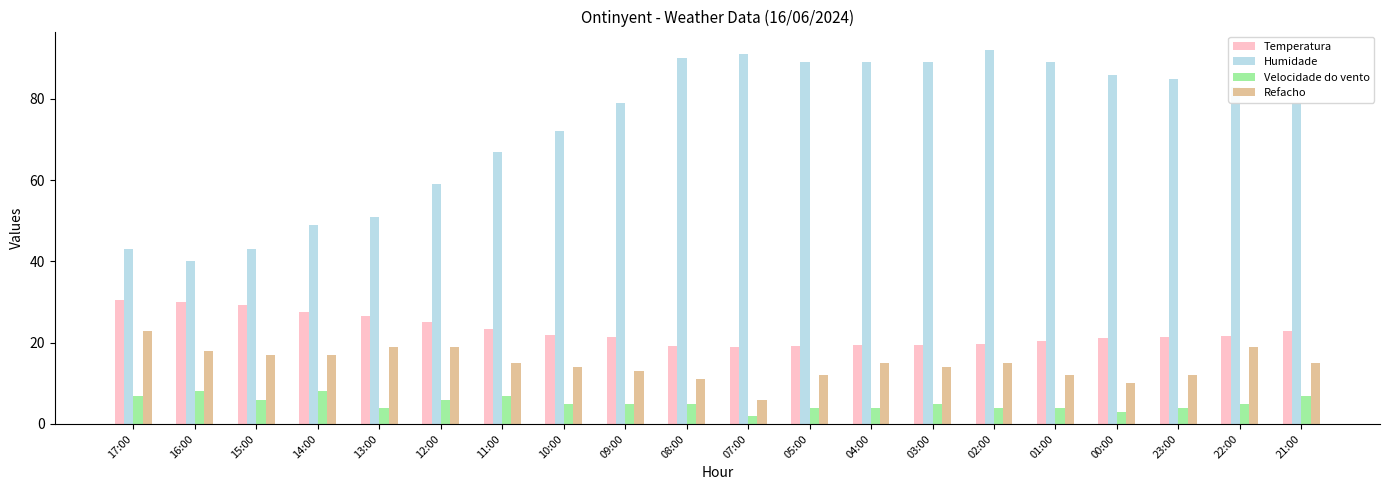

At which label is Humidade closest to 66?

11:00